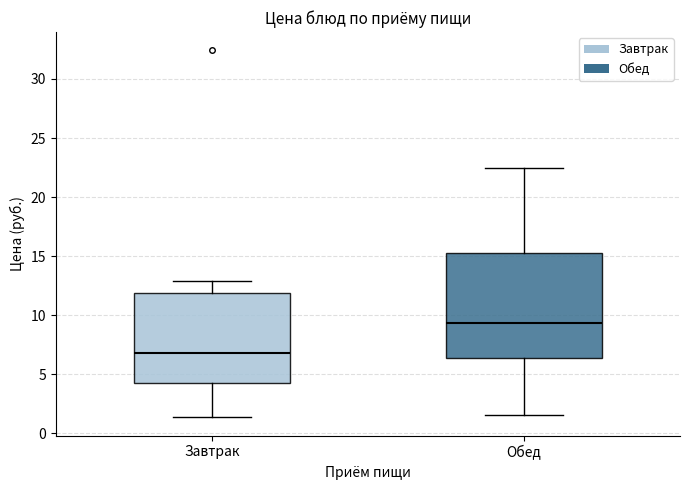

Reading left to right, transcribe this box plot: for each box, give where its median line is, the range the box spans, and where its two whiskers end, as read against the y-axis. The values are not printed on the chart, so give them approximately, as read against the axis.

Завтрак: median 7.0, box 4.0 to 12.0, whiskers 1.5 to 13.0
Обед: median 9.5, box 6.5 to 15.0, whiskers 1.5 to 22.5